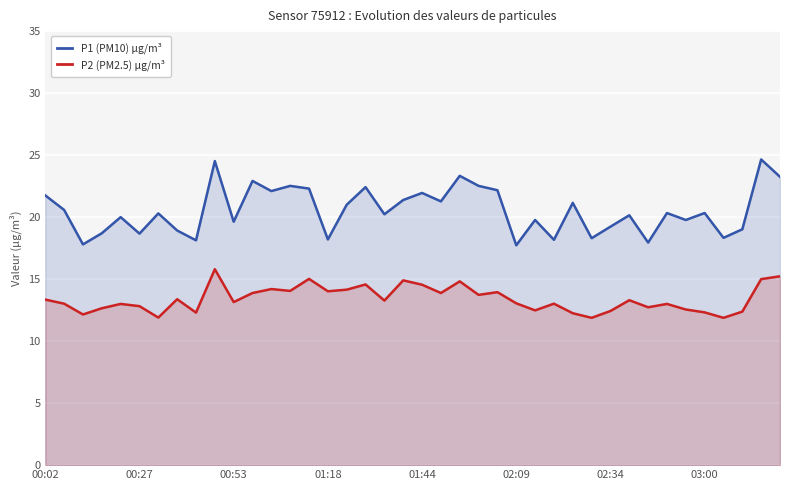

List the series in order of their overall mean, lowest first.

P2 (PM2.5) µg/m³, P1 (PM10) µg/m³